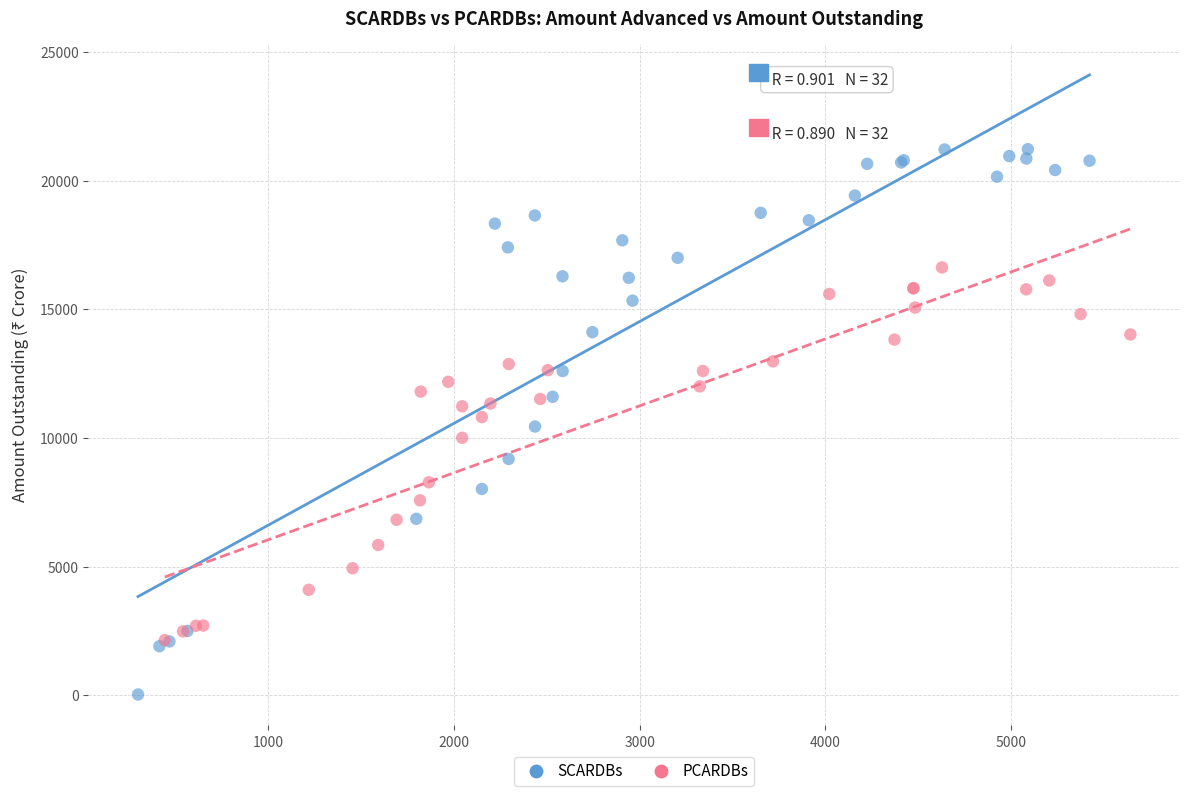

Which series has the largest Y range (max minus min)?

SCARDBs